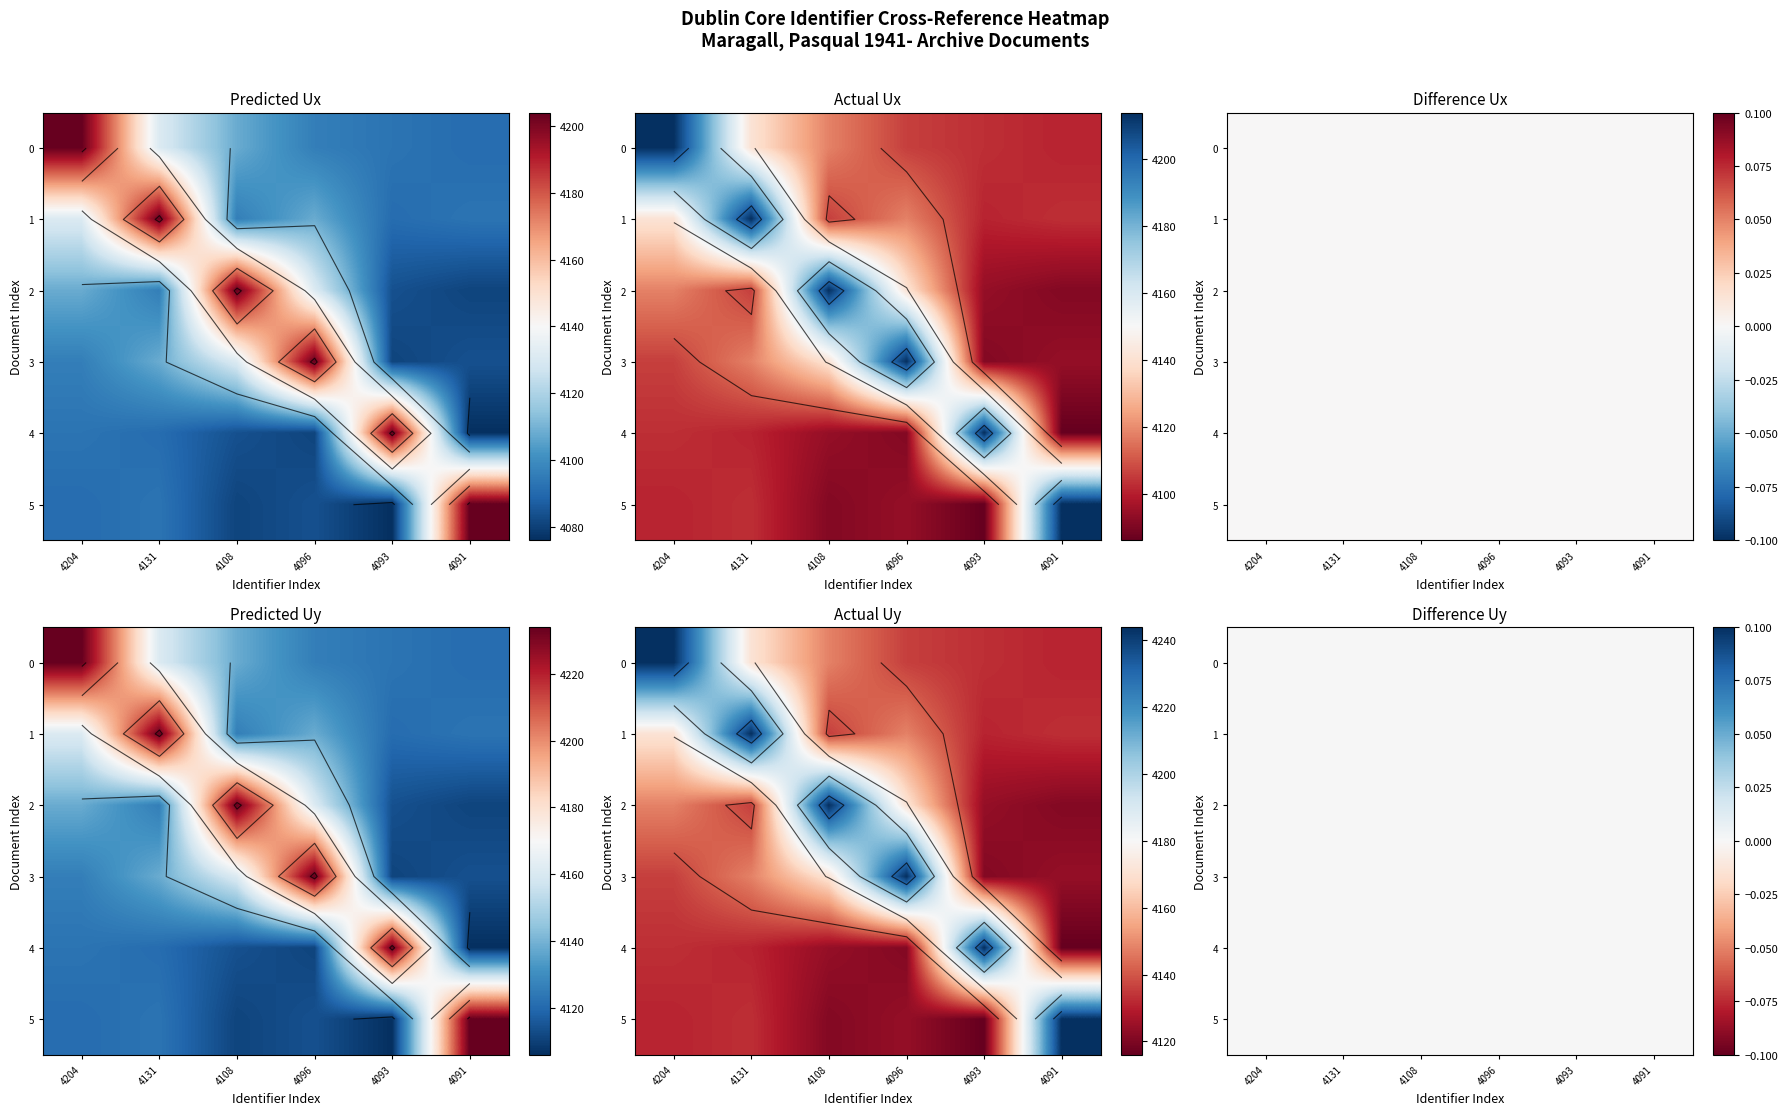

The value of Los Ayuntamientos y las ciudades at 4204 is 6338. True or false?

False